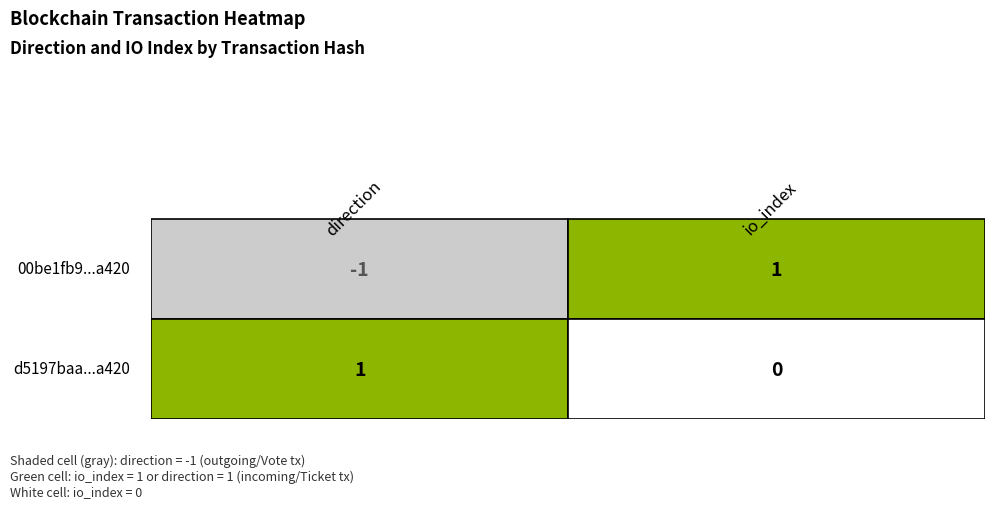

What is the highest value of the 00be1fb9d6e8ce5d6b0682cd56e3965d223a420 series?

1